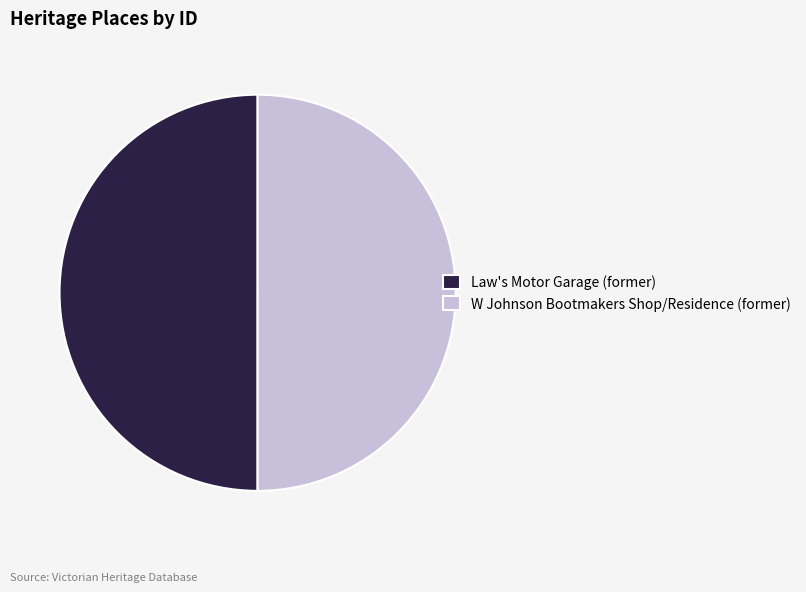

What is the ratio of the value at W Johnson Bootmakers Shop/Residence (former) to the value at Law's Motor Garage (former)?

1.0